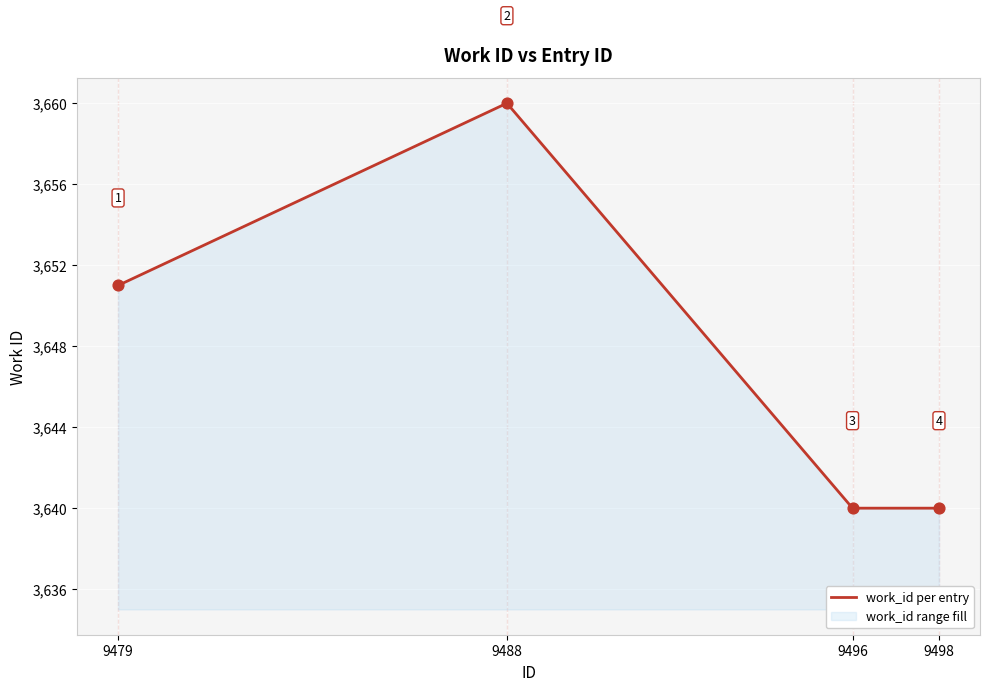

Approximately how many times larger is the value at 9496 compared to 9488?

1.0